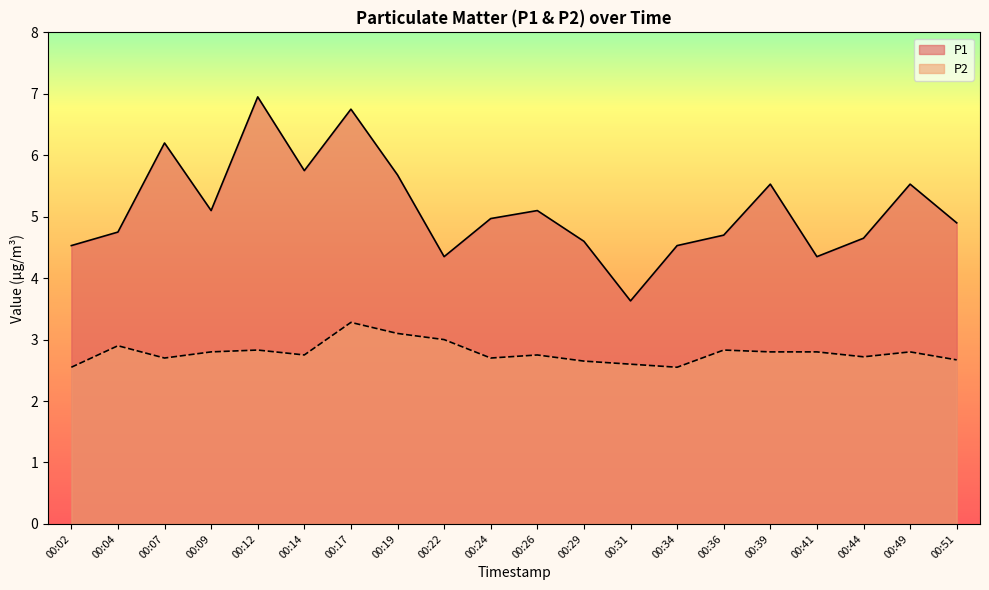

True or false: P1 and P2 cross at least once.

False